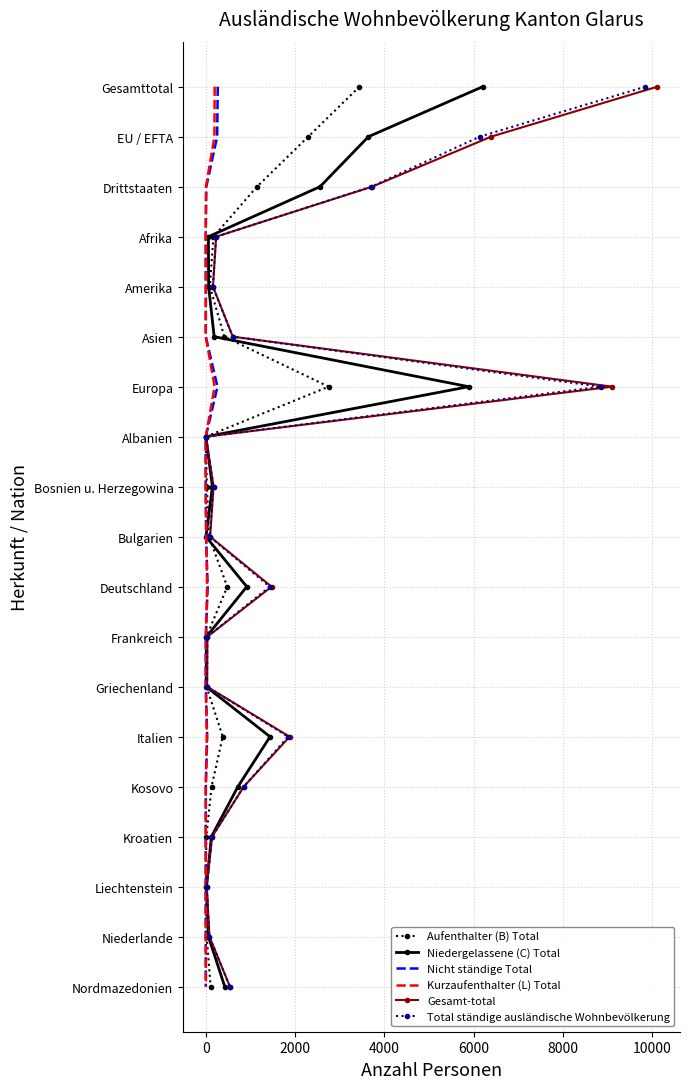

How many data points in Total ständige ausländische Wohnbevölkerung are above 9?

9